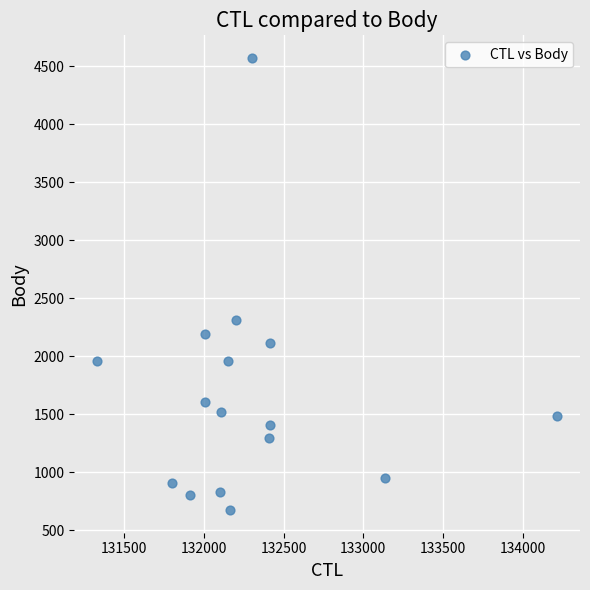

What is the range of Y values (max minus min)?

3898